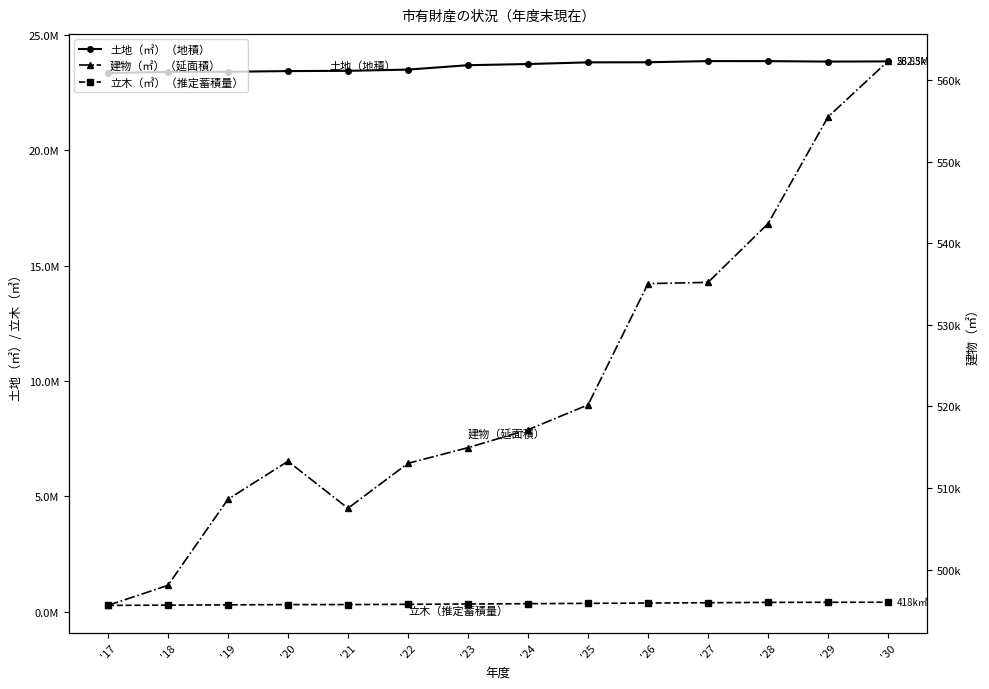

Which series has the largest total across all categories?

土地（㎡）（地積）